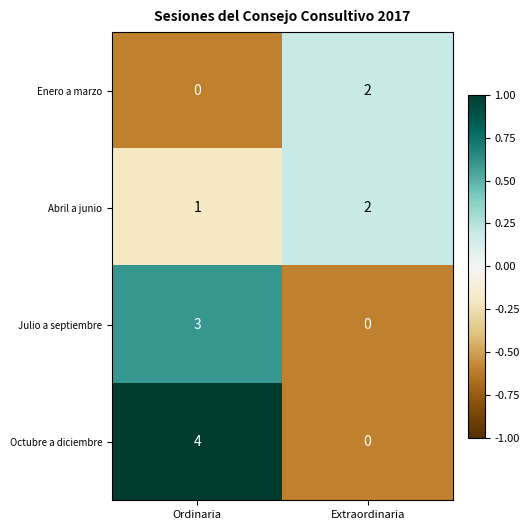

Which series has the largest range (max minus min)?

Octubre a diciembre